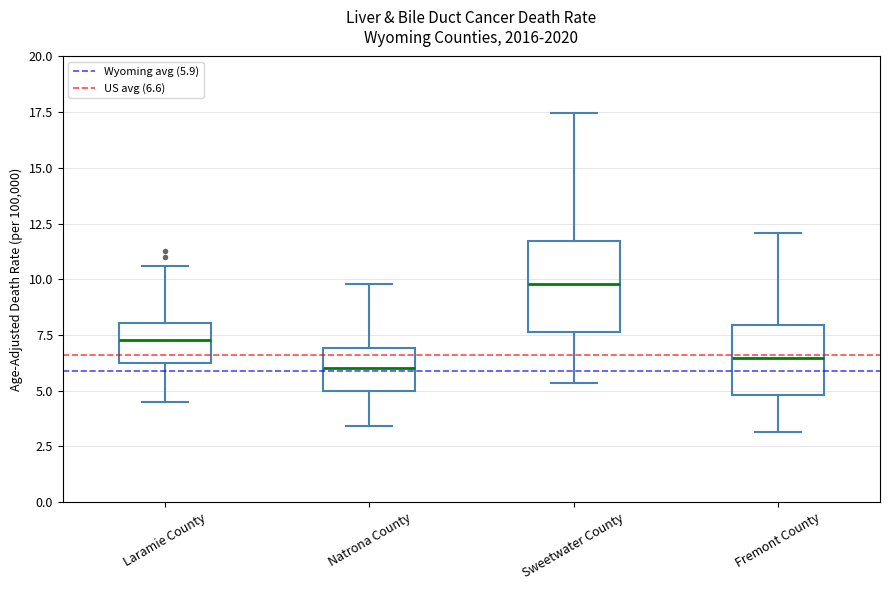

Reading left to right, read every box against the y-axis: the position of its median line, the range the box covers, and the ends of its whiskers. The values are not printed on the chart, so give them approximately, as read against the axis.

Laramie County: median 7.5, box 6.0 to 8.0, whiskers 4.5 to 10.5
Natrona County: median 6.0, box 5.0 to 7.0, whiskers 3.5 to 10.0
Sweetwater County: median 10.0, box 7.5 to 11.5, whiskers 5.5 to 17.5
Fremont County: median 6.5, box 5.0 to 8.0, whiskers 3.0 to 12.0